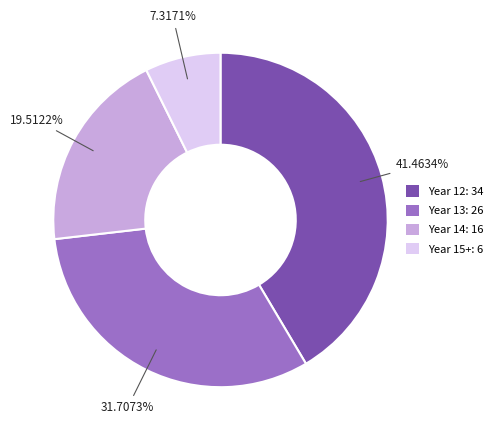

Rank the categories by value from lowest to highest.

Year 15+: 6, Year 14: 16, Year 13: 26, Year 12: 34